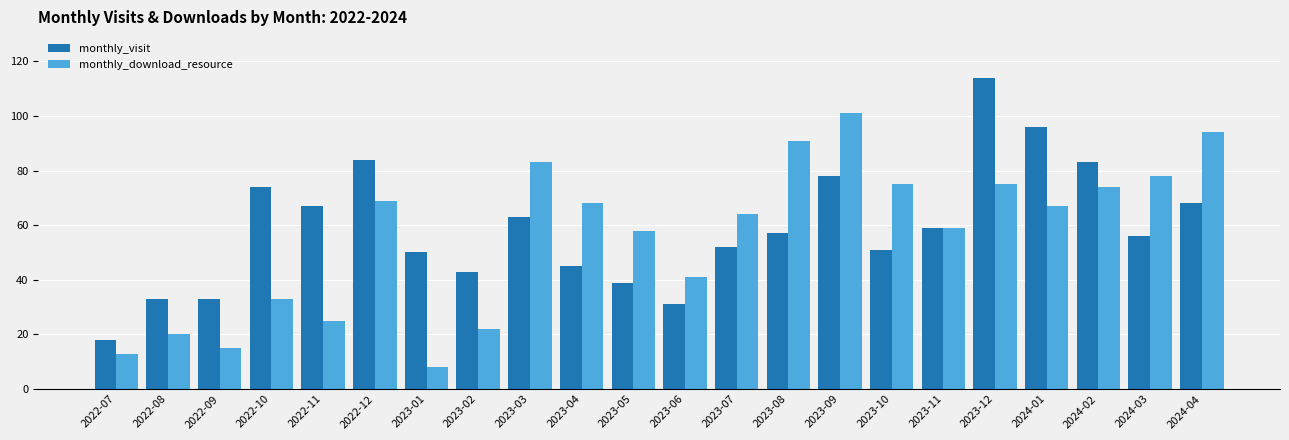

Rank the series by their maximum value, from lowest to highest.

monthly_download_resource, monthly_visit